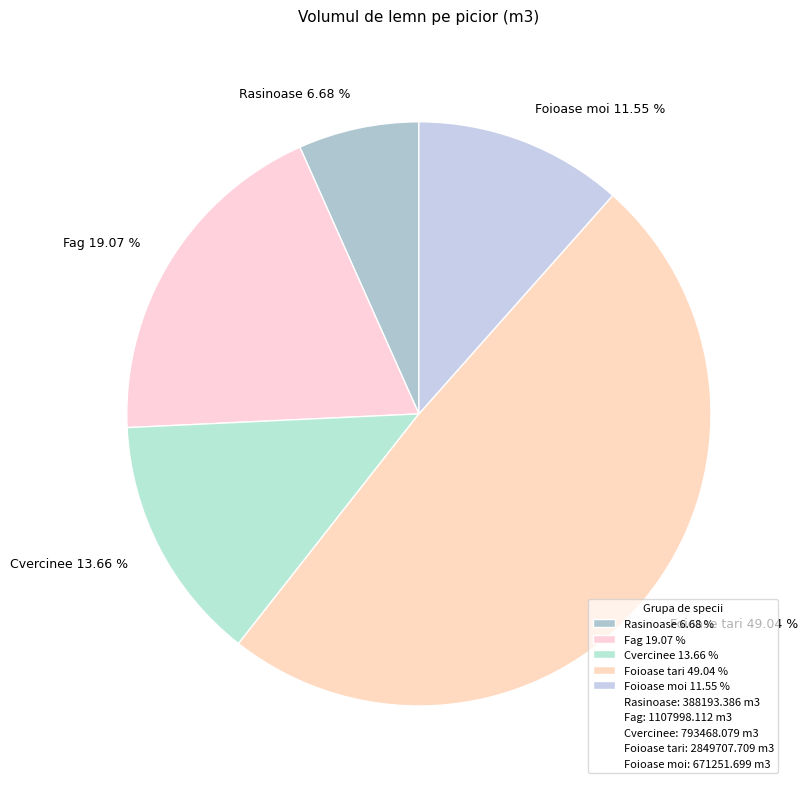

The Rasinoase slice represents 7% of the pie. True or false?

True